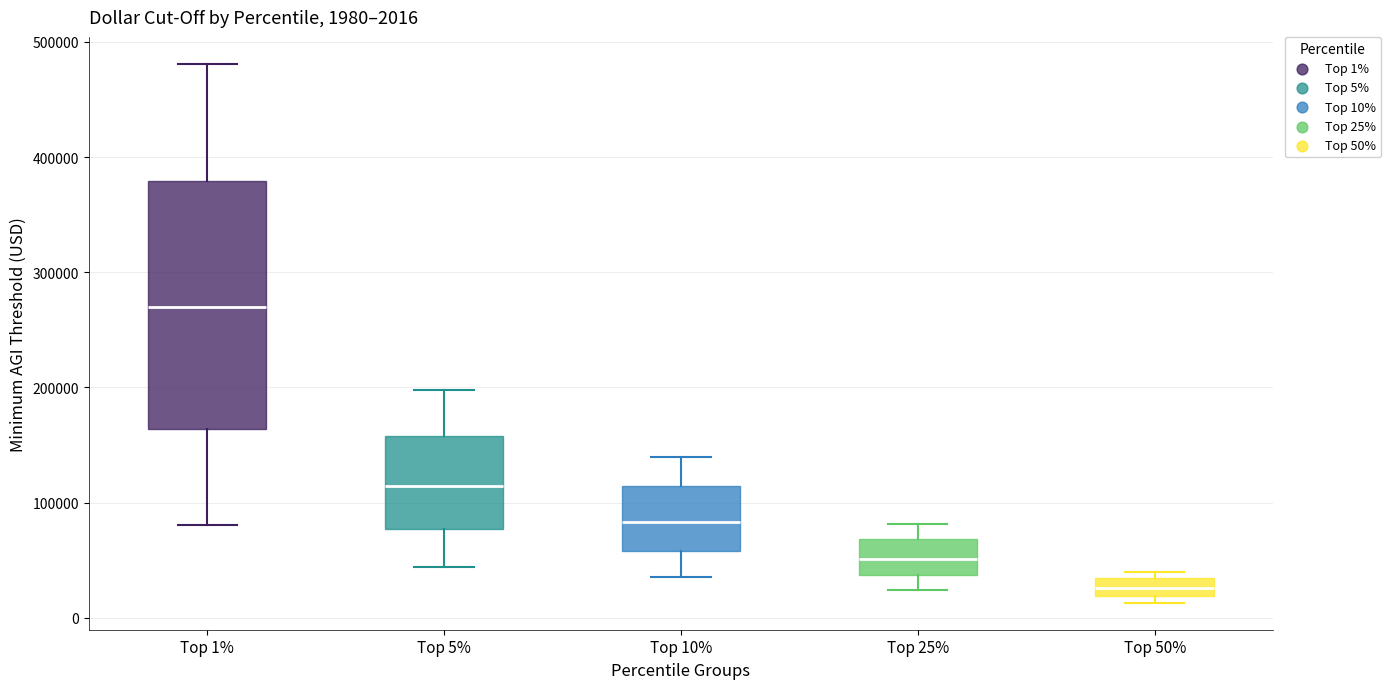

Comparing the boxes themselves (not the whiskers), which one is the tallest?

Top 1%